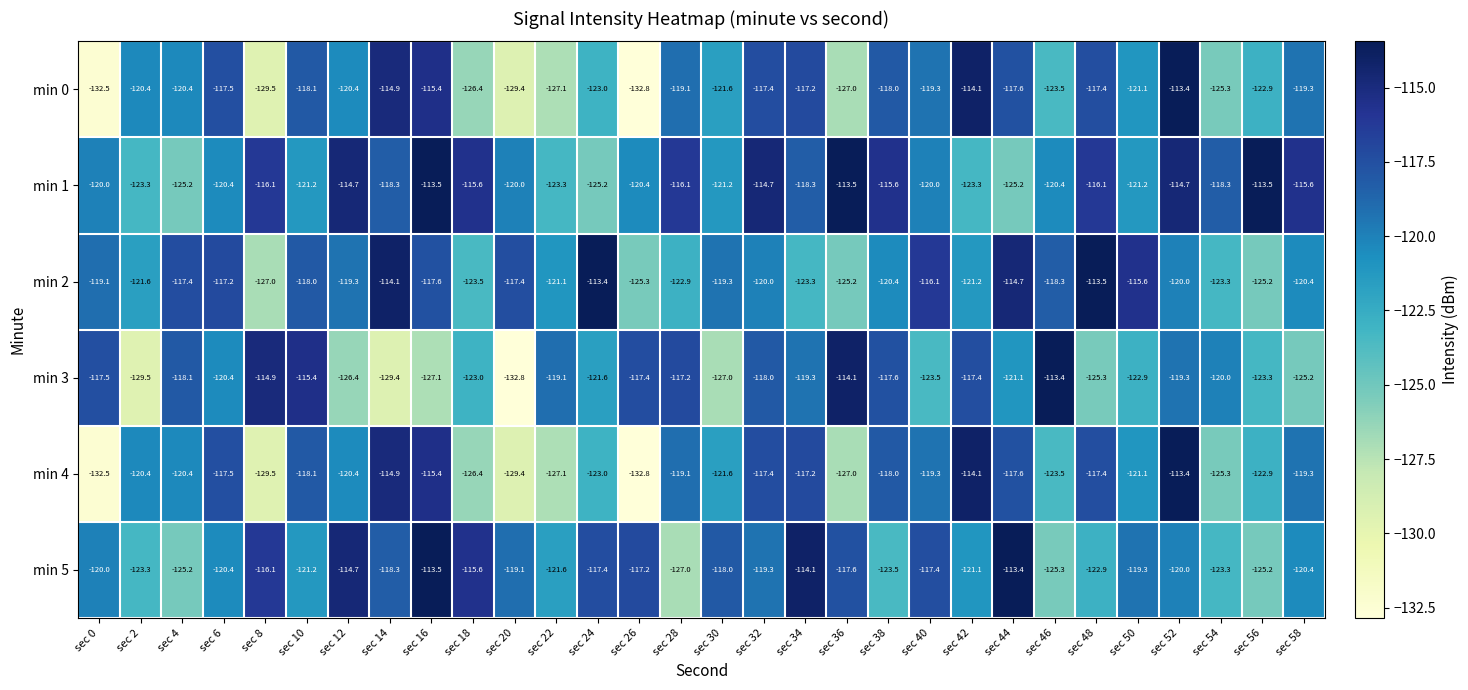

Is it true that min 2 equals -187.1 at sec 18?

False